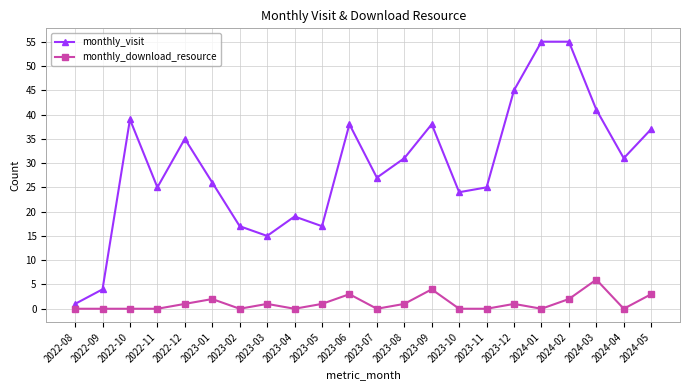

What is the difference between the maximum and second lowest values in the monthly_visit series?

51